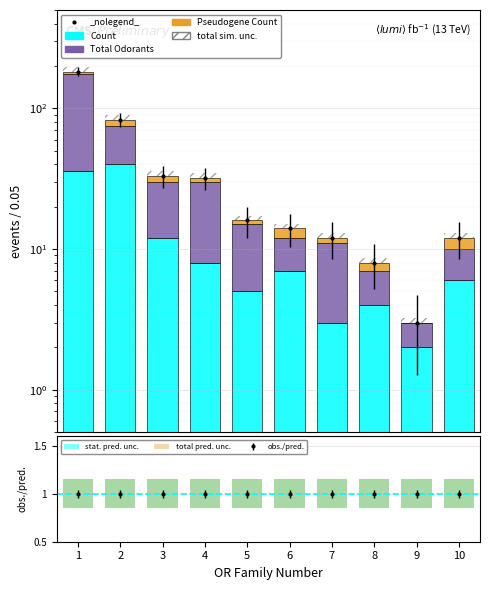

What are all the series names shown in the legend?

Count, Total Odorants, Pseudogene Count, stat. pred. unc., total pred. unc.